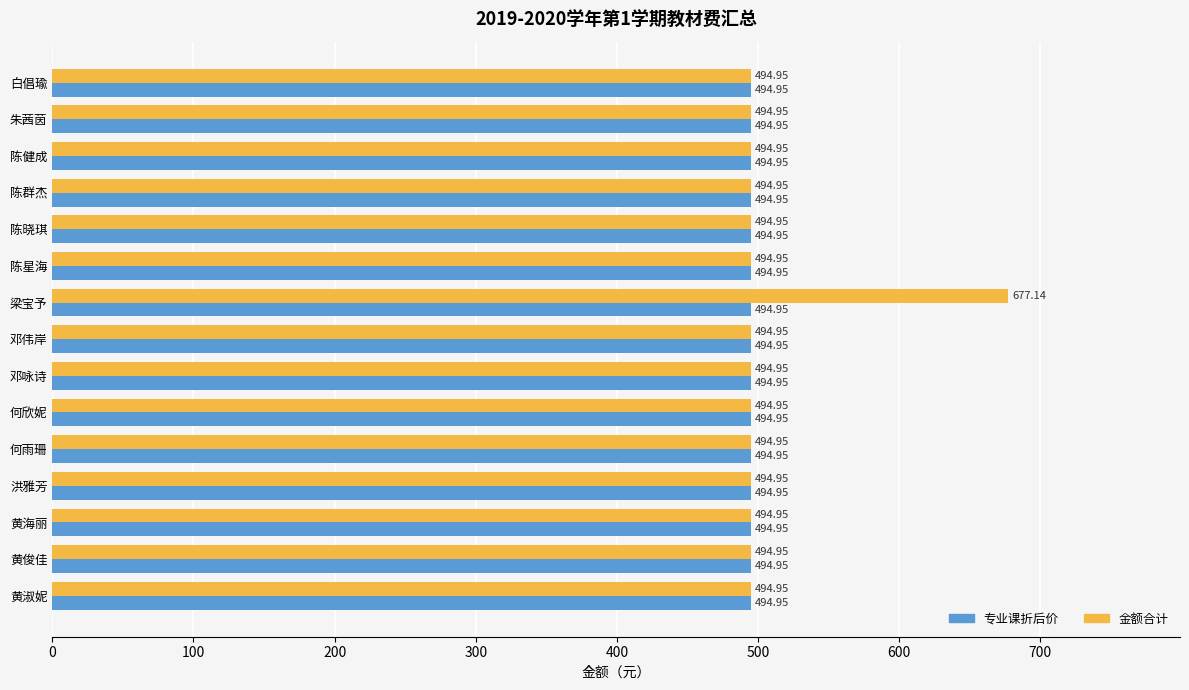

Rank the series by their maximum value, from highest to lowest.

金额合计, 专业课折后价